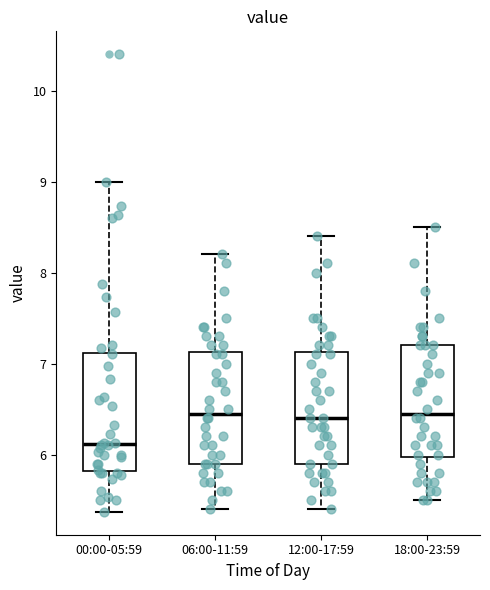

Reading left to right, read every box against the y-axis: the position of its median line, the range the box covers, and the ends of its whiskers. The values are not printed on the chart, so give them approximately, as read against the axis.

00:00-05:59: median 6.1, box 5.8 to 7.1, whiskers 5.4 to 9.0
06:00-11:59: median 6.5, box 5.9 to 7.1, whiskers 5.4 to 8.2
12:00-17:59: median 6.4, box 5.9 to 7.1, whiskers 5.4 to 8.4
18:00-23:59: median 6.5, box 6.0 to 7.2, whiskers 5.5 to 8.5